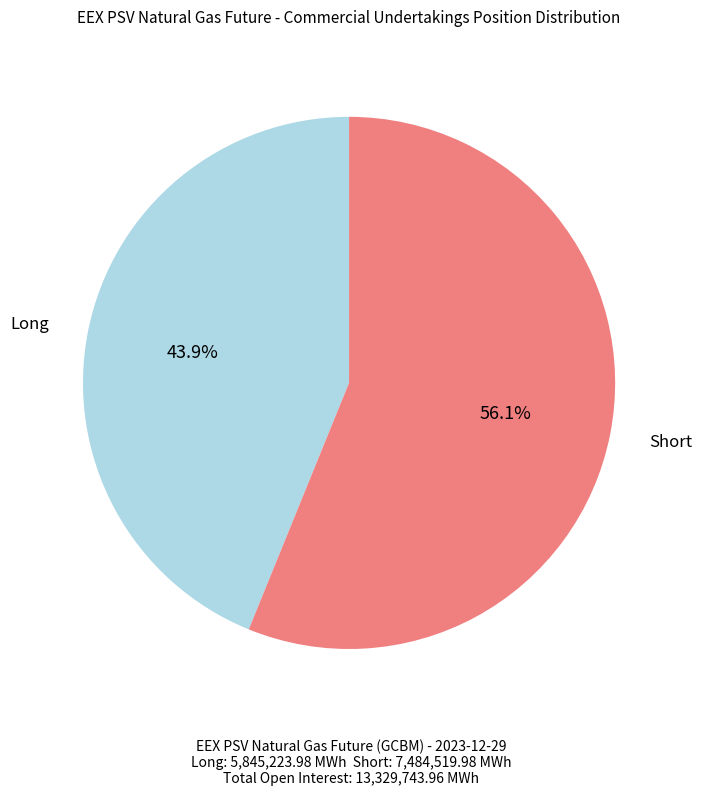

Which category has the smallest portion of the pie?

Long